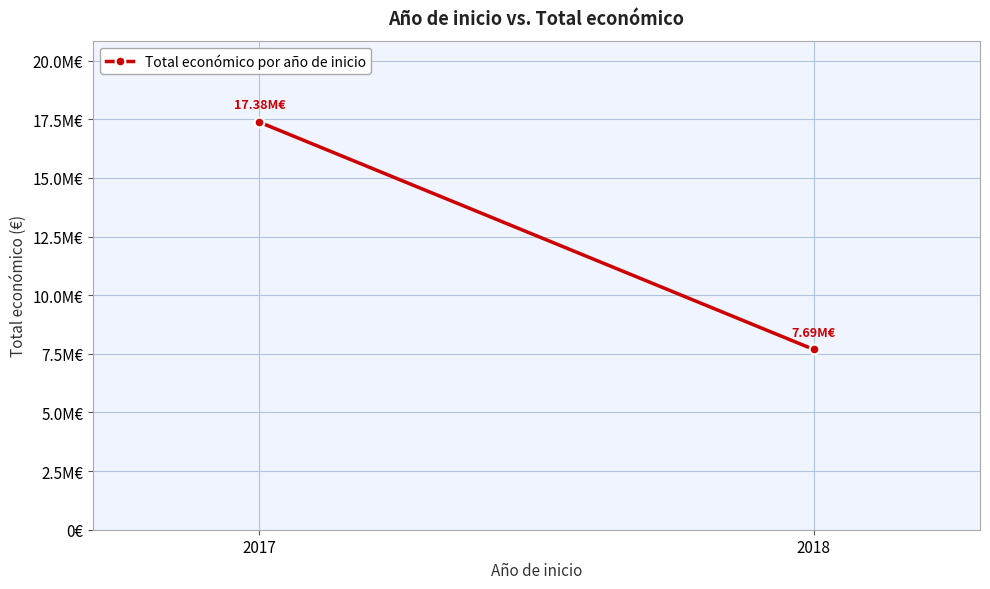

The value at 2017 is 27895119. True or false?

False